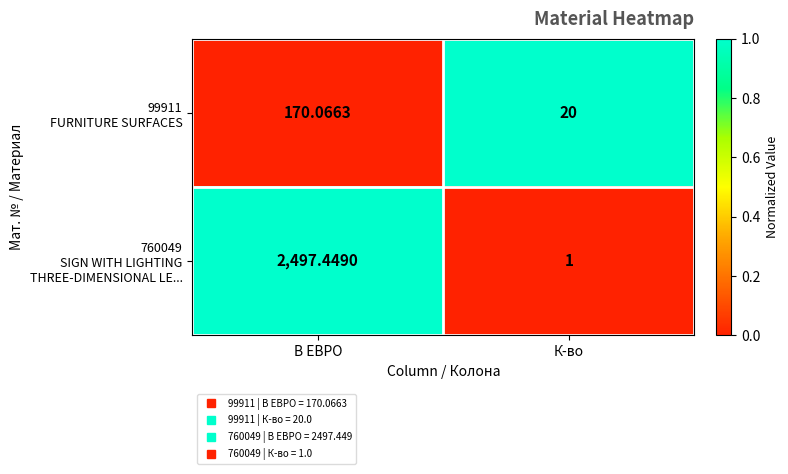

At which category is the sum across all series the highest?

В ЕВРО